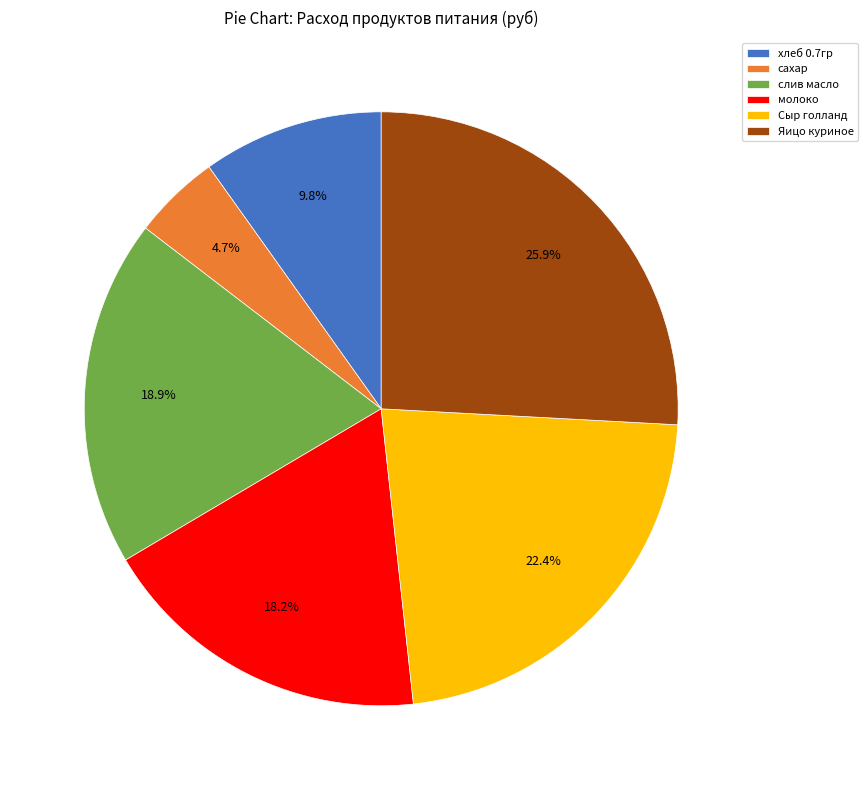

How many segments does this pie chart have?

6